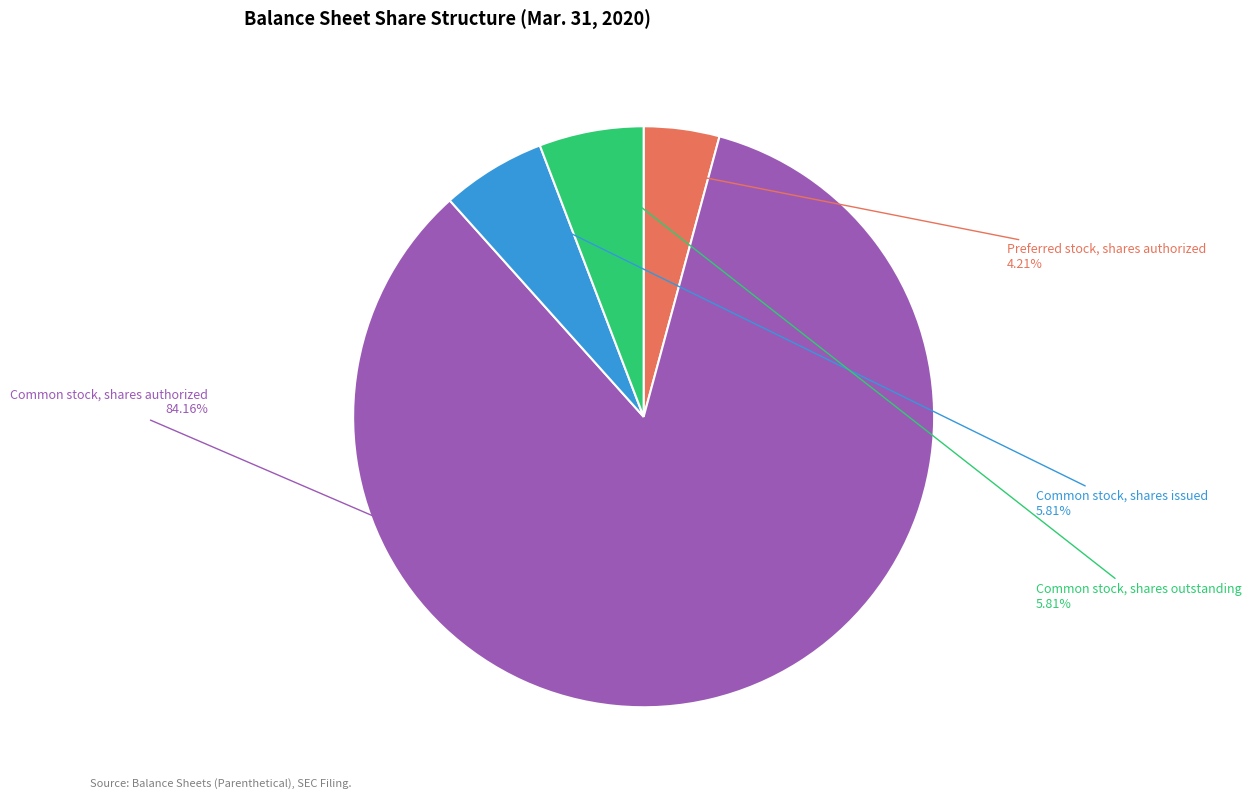

How many slices are in this pie chart?

4